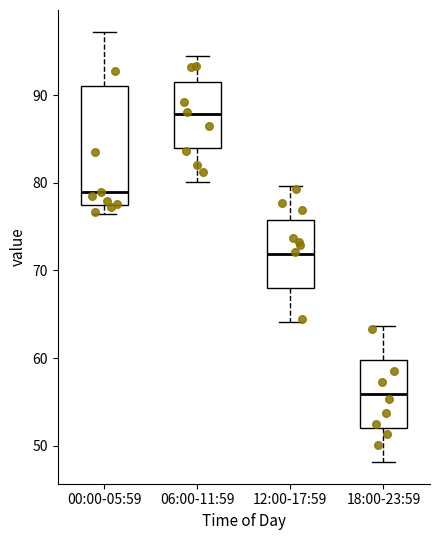

Where does the lower whisker of the box for 12:00-17:59 end on the y-axis? The values are not printed on the chart, so give them approximately, as read against the axis.

64